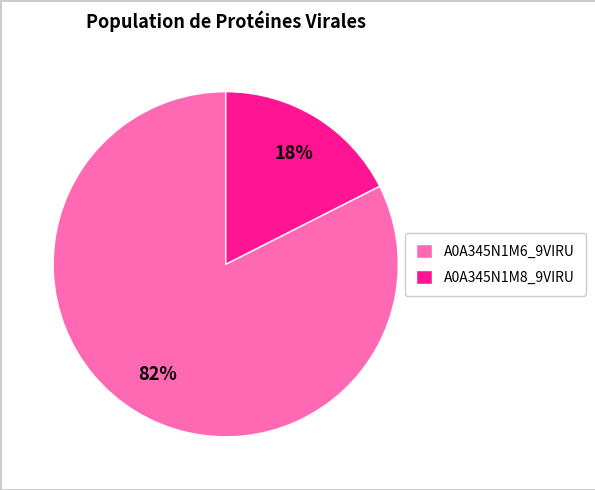

To the nearest percent, what is the average slice percentage?

50%